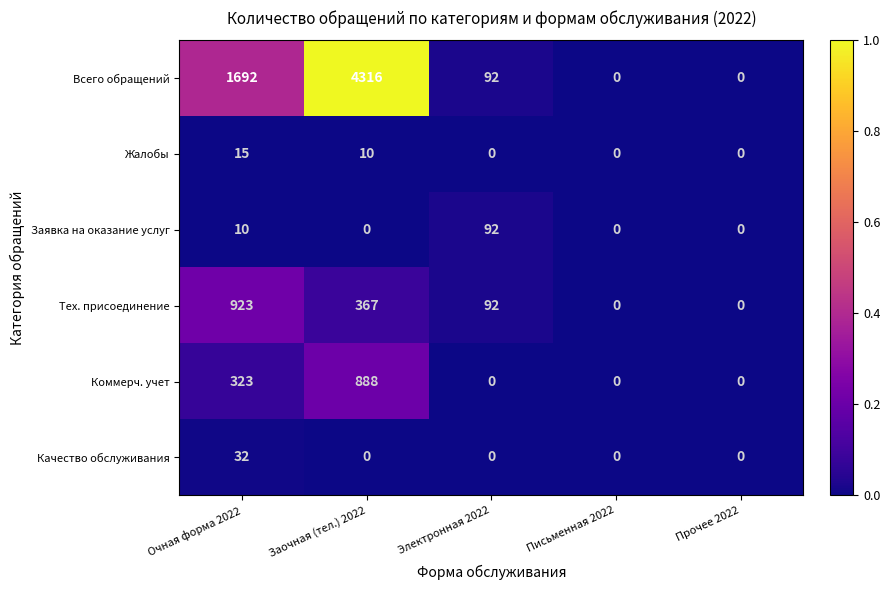

How many data points does each series have?

5